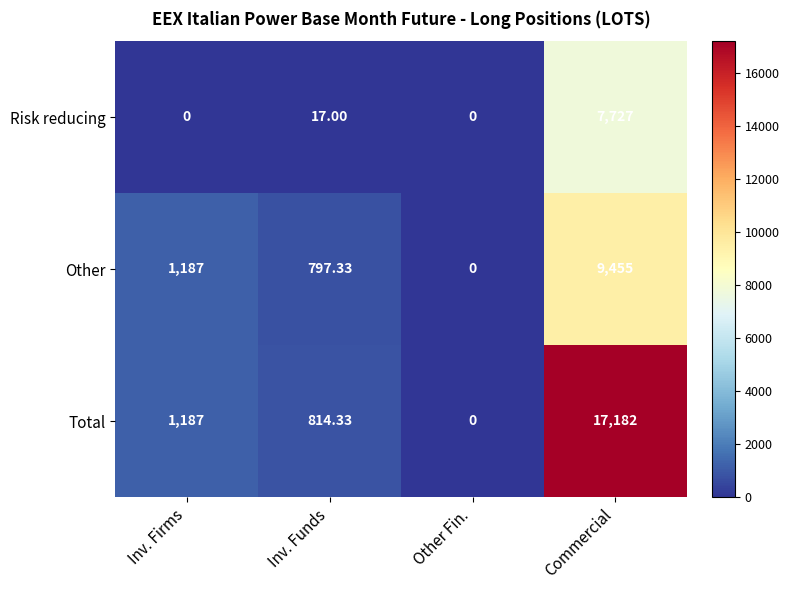

Between Inv. Funds and Commercial, which series saw the biggest shift?

Total